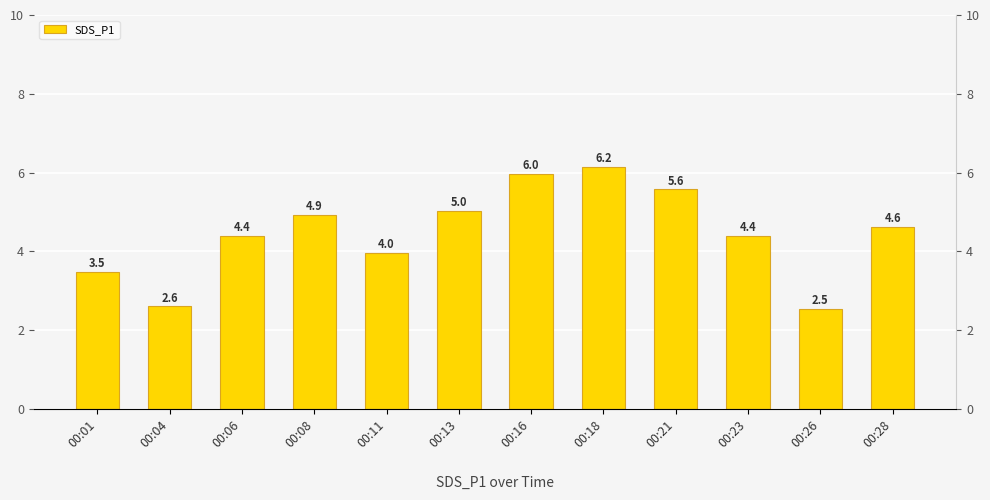

List the labels in order of value, largest first.

00:18, 00:16, 00:21, 00:13, 00:08, 00:28, 00:06, 00:23, 00:11, 00:01, 00:04, 00:26